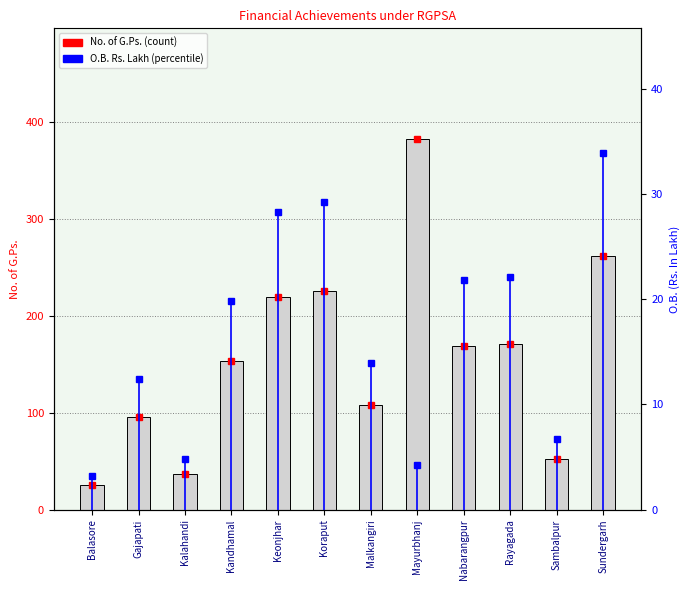

Where does the O.B. (Rs. Lakh) series first go above 19?

Kandhamal